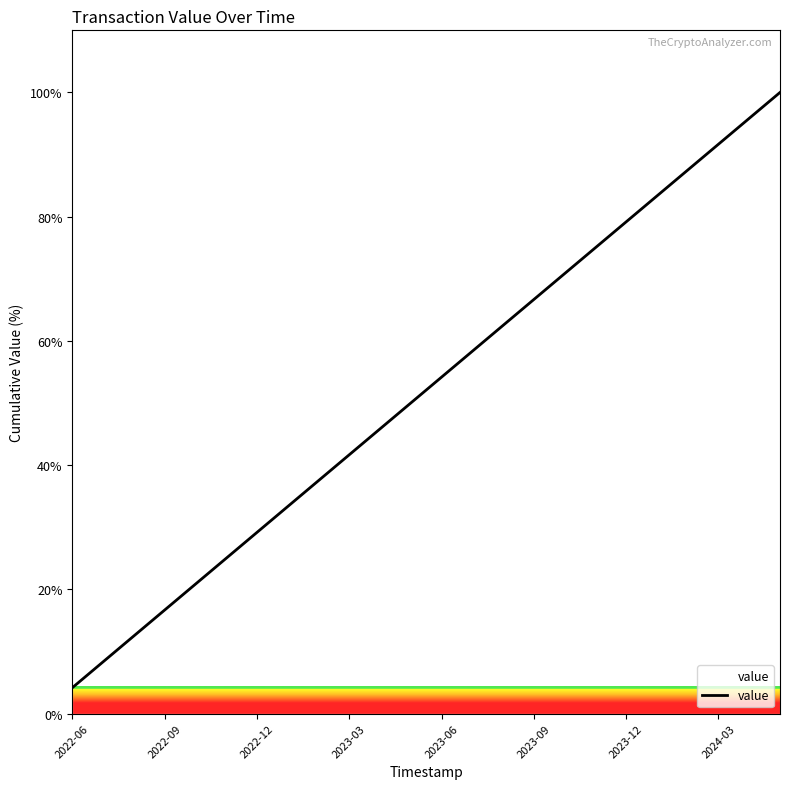

What is the difference between the maximum and minimum values?

95.8